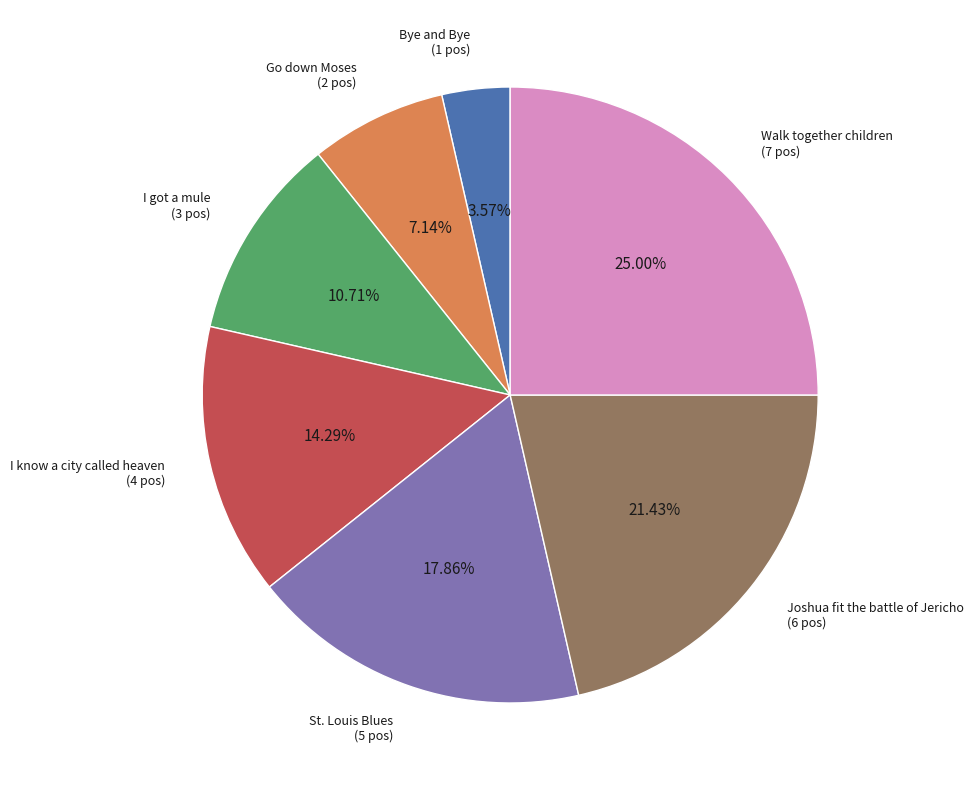

How much of the chart is everything except I know a city called heaven?

85.7%